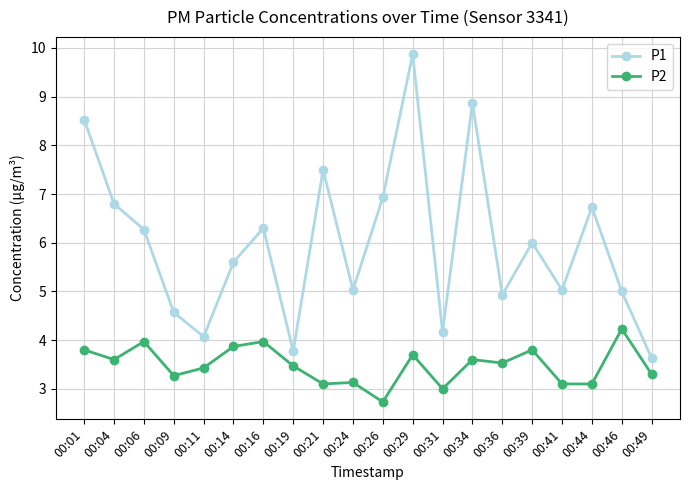

Is this an area chart (filled region under the line)?

No